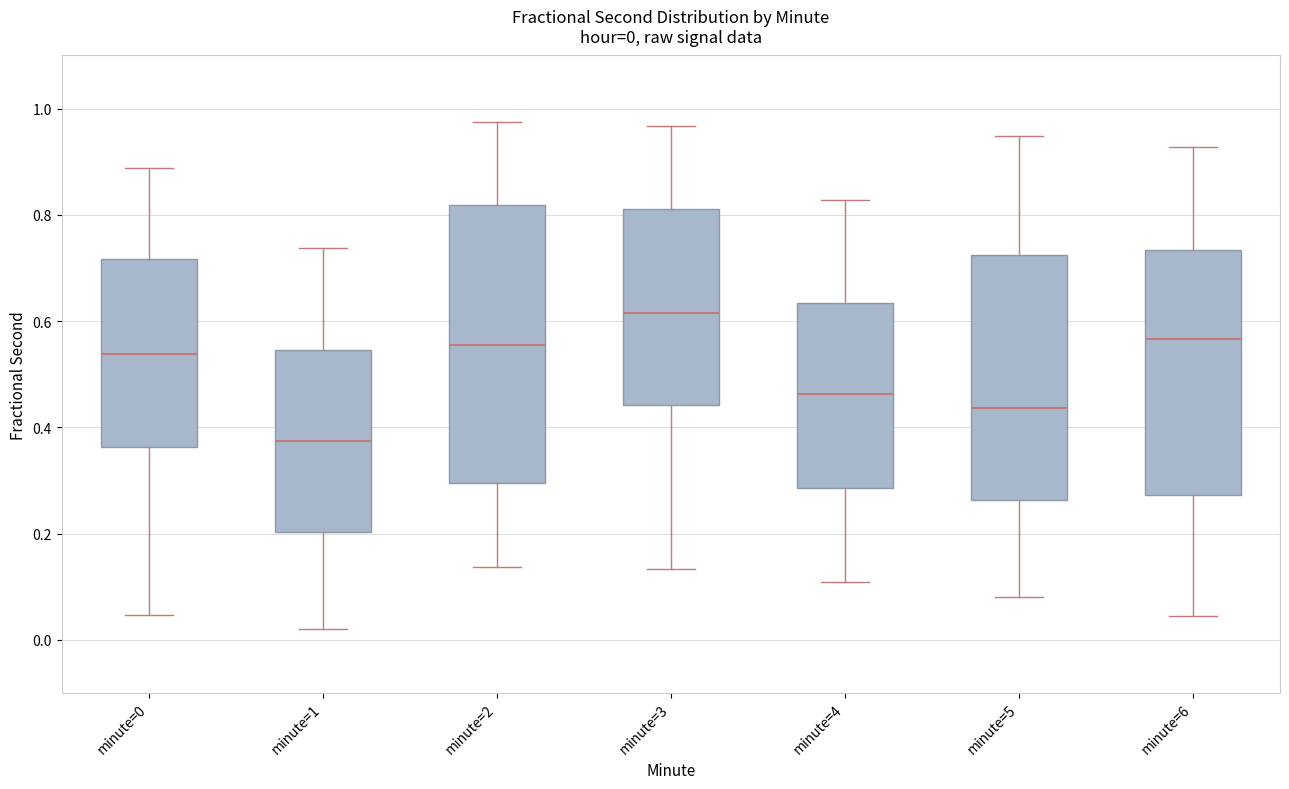

Comparing the boxes themselves (not the whiskers), which one is the tallest?

minute=2